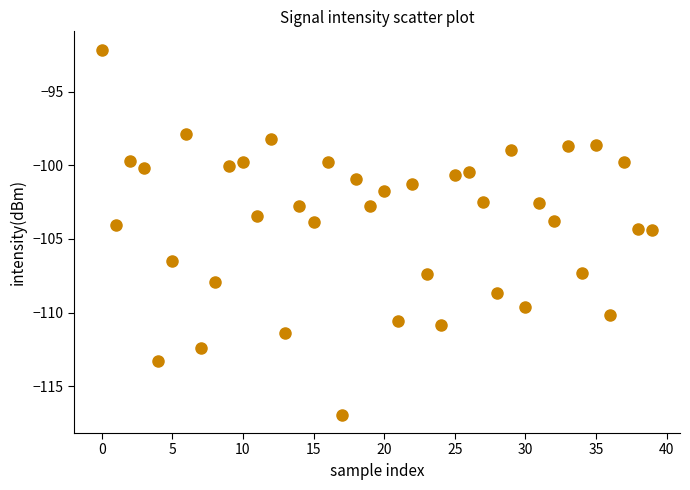

How many points are shown in the scatter plot?

40